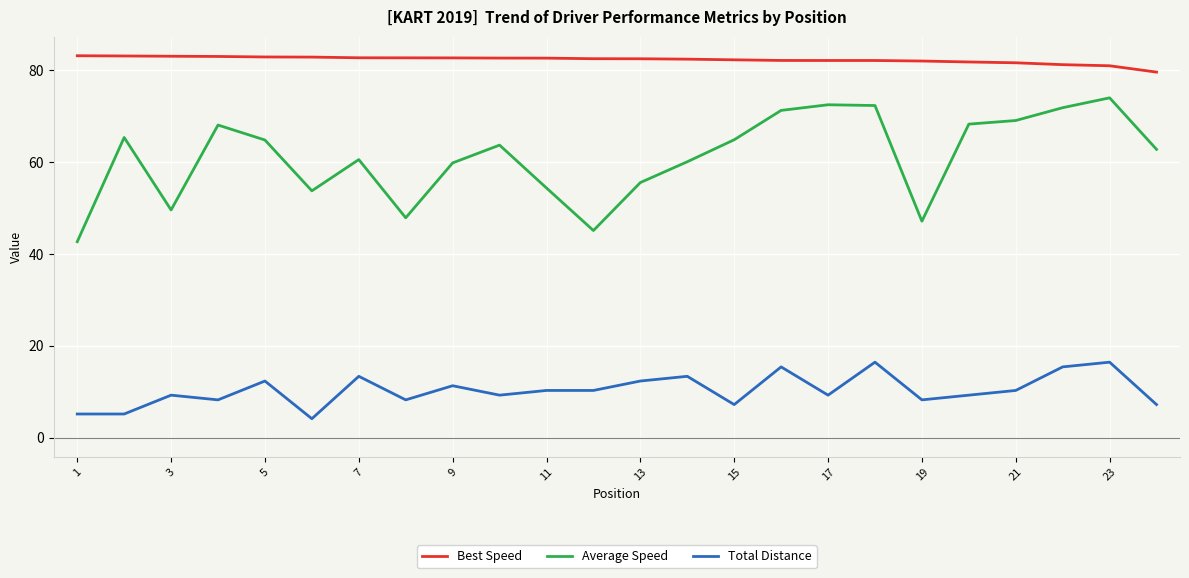

What is the smallest value displayed?

4.1